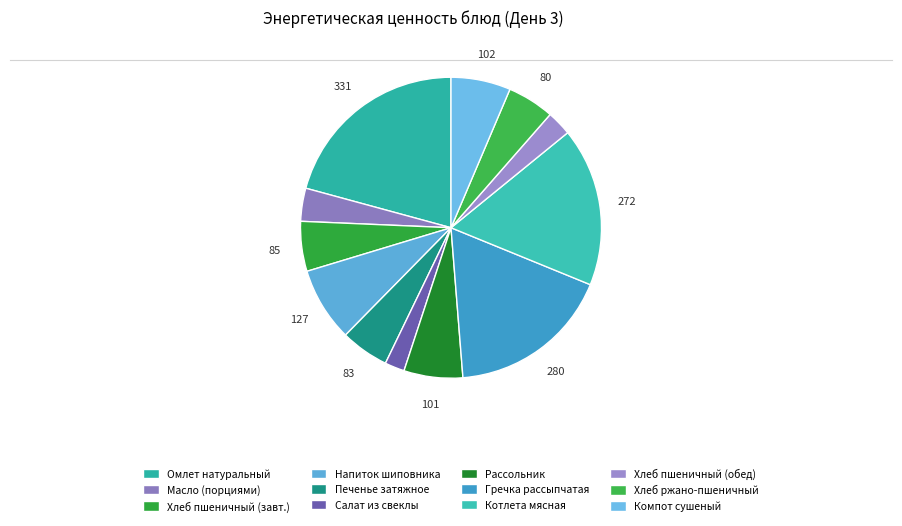

What is the largest slice in the pie chart?

Омлет натуральный